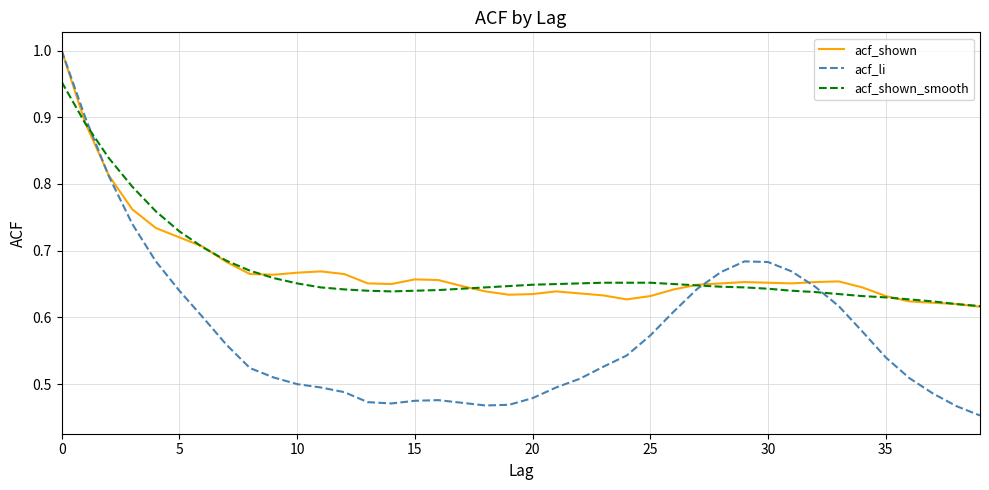

Which series has the largest range (max minus min)?

acf_li